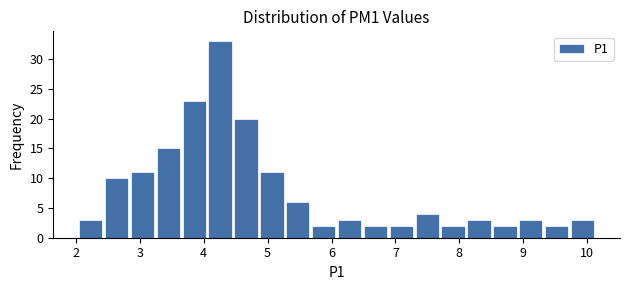

How tall is the bar that spans 9.7 to 10.1 on the x-axis? Neither the bar edges nor the heights are printed on the chart, so give them approximately, as read against the axes.

3